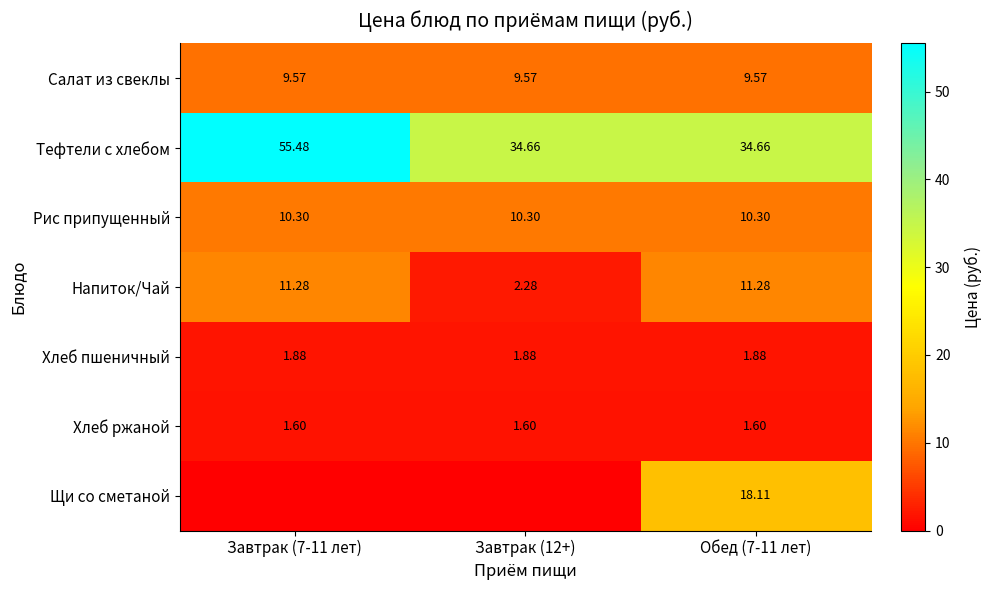

Between Завтрак (12+) and Обед (7-11 лет), which is larger?

Завтрак (12+)